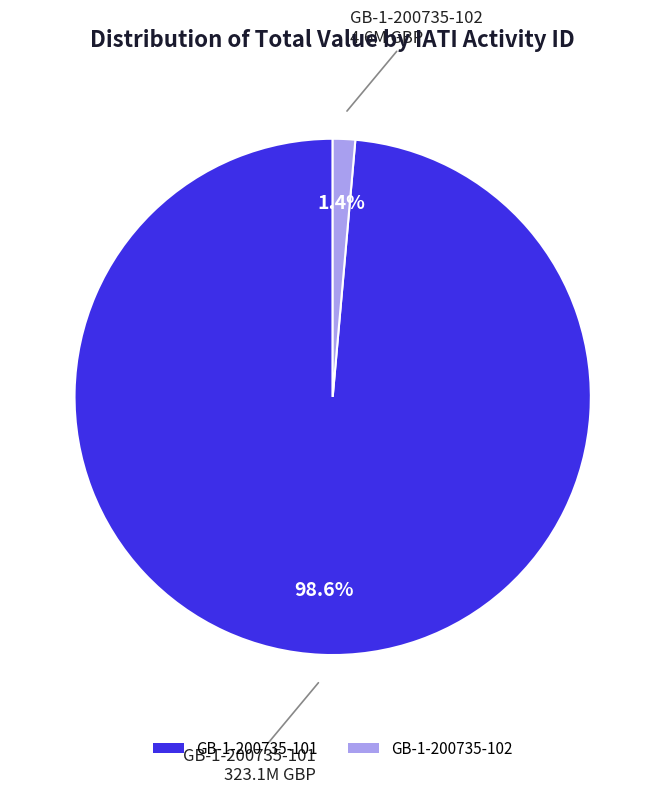

Rank the categories by value from lowest to highest.

GB-1-200735-102, GB-1-200735-101